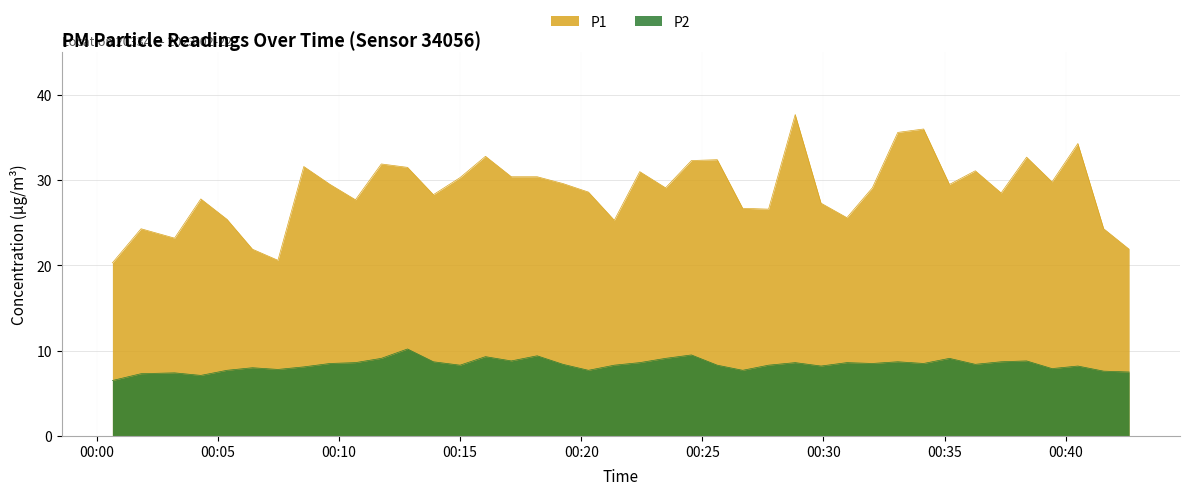

True or false: P1 and P2 intersect in this chart.

False